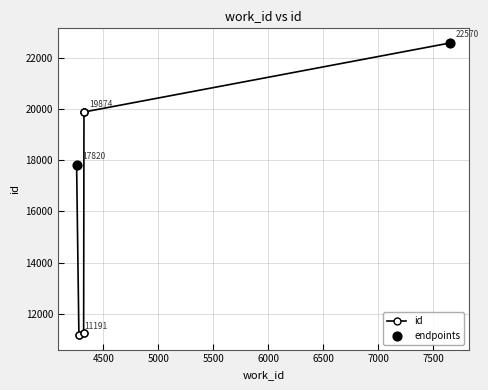

Which has a higher value, 4278 or 4280?

4280